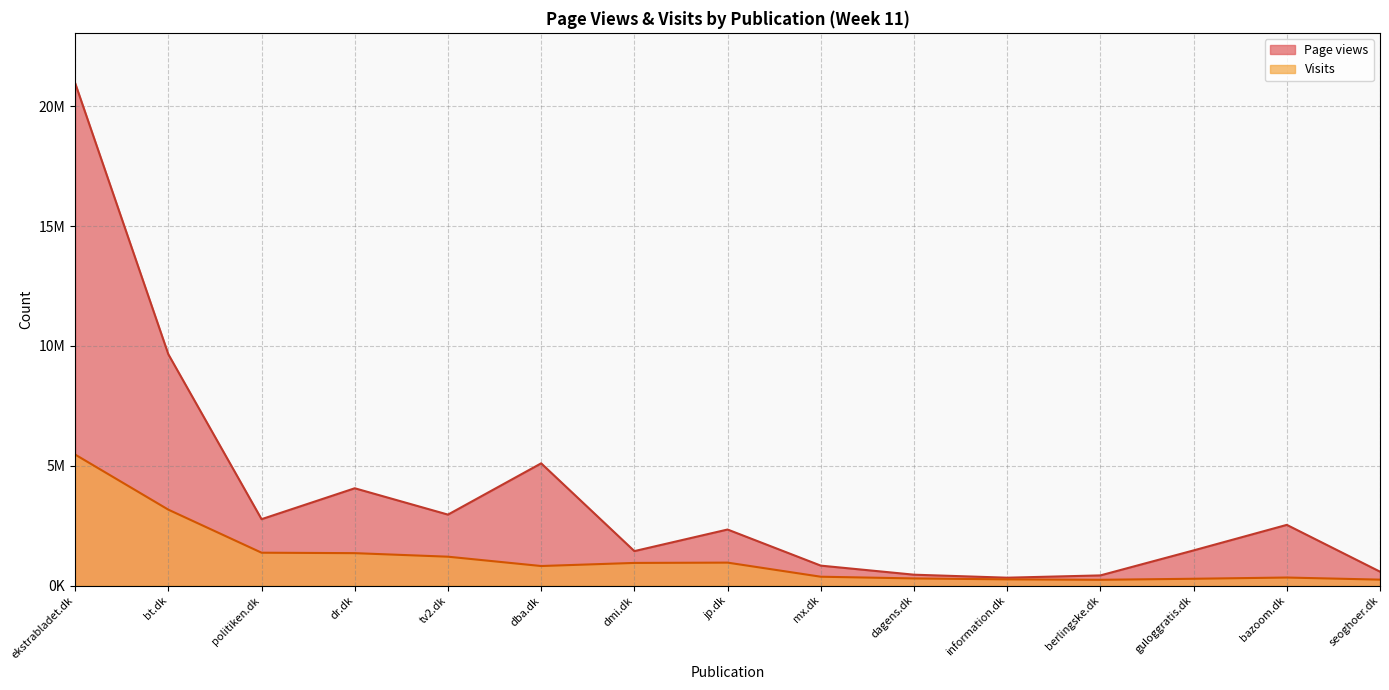

What is the approximate value of Visits at seoghoer.dk, to the nearest 10?

248220